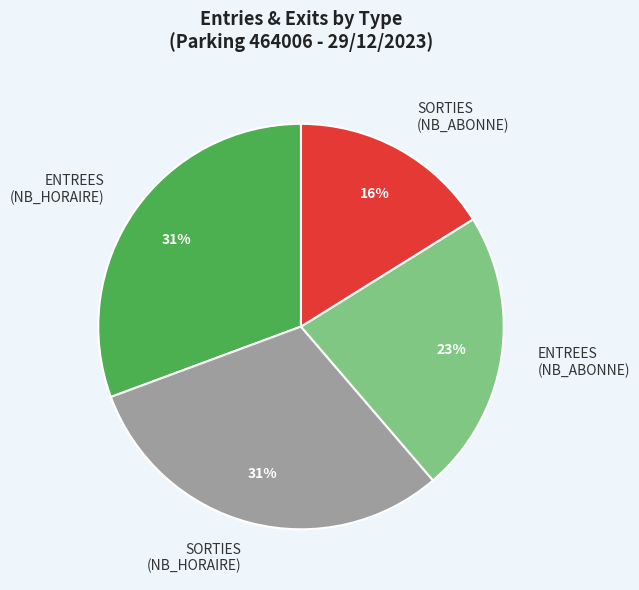

Is there any slice that represents more than half of the pie?

No